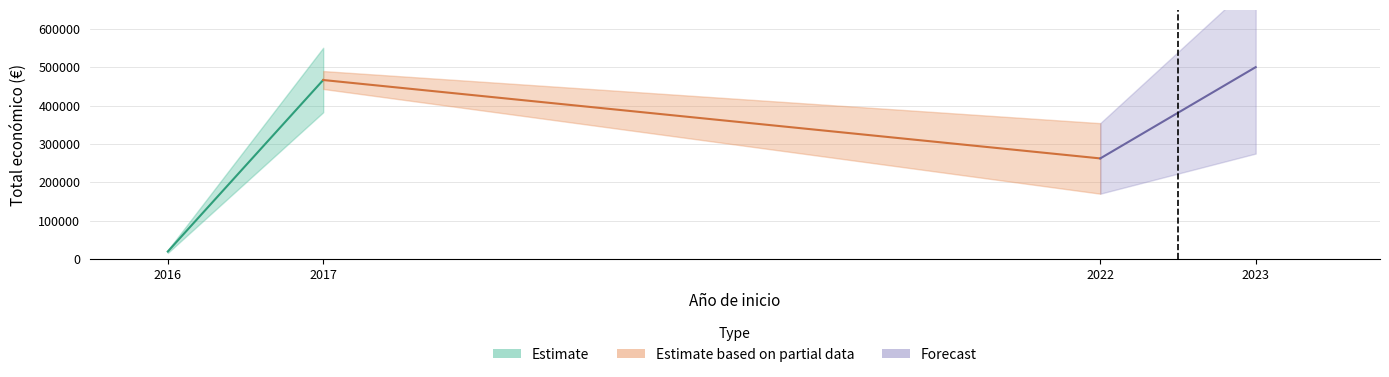

Where is the first local maximum?

2017